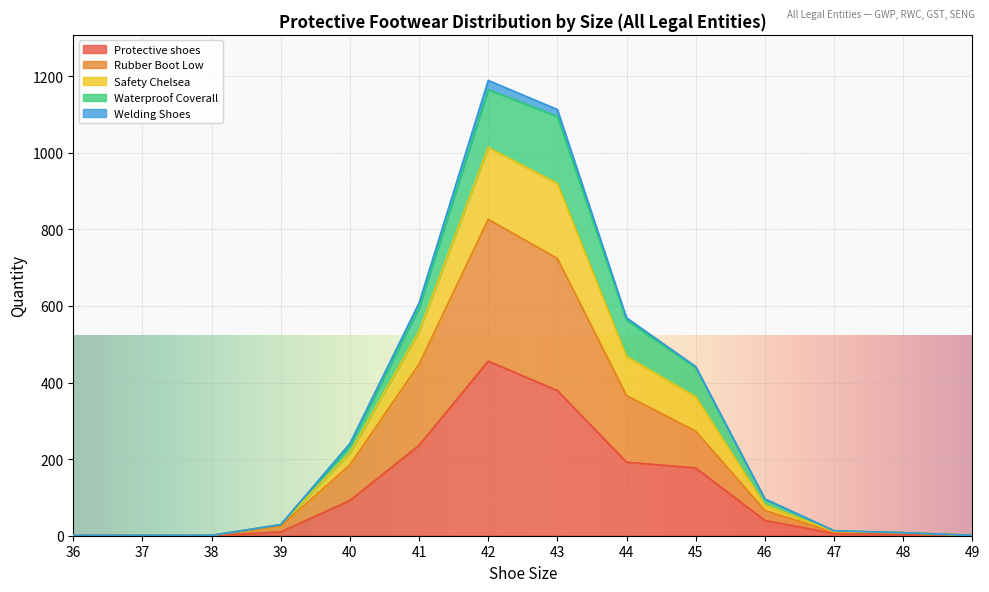

Between 37 and 40, which is larger?

40